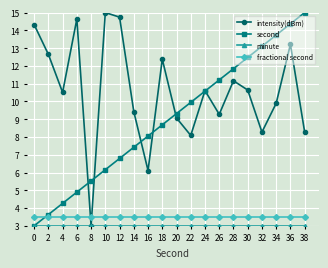

Where do fractional second and intensity(dBm) first cross each other?

6 and 8